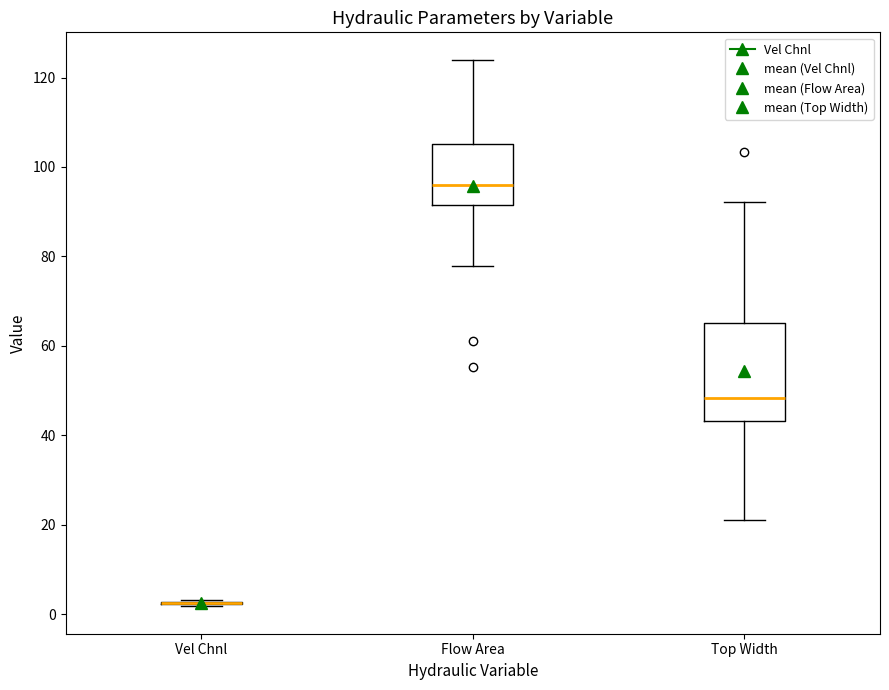

Reading left to right, read every box against the y-axis: the position of its median line, the range the box covers, and the ends of its whiskers. The values are not printed on the chart, so give them approximately, as read against the axis.

Vel Chnl: box collapsed to a line at 2, whiskers 2 to 4
Flow Area: median 96, box 92 to 106, whiskers 78 to 124
Top Width: median 48, box 44 to 66, whiskers 22 to 92